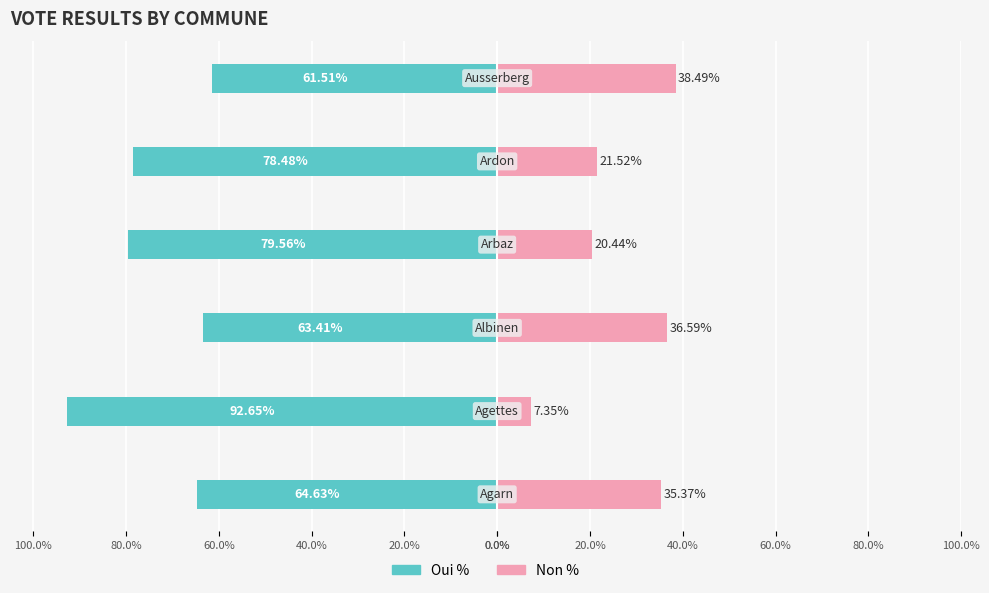

What is the difference between the highest and lowest values at 80.0%?

100.0